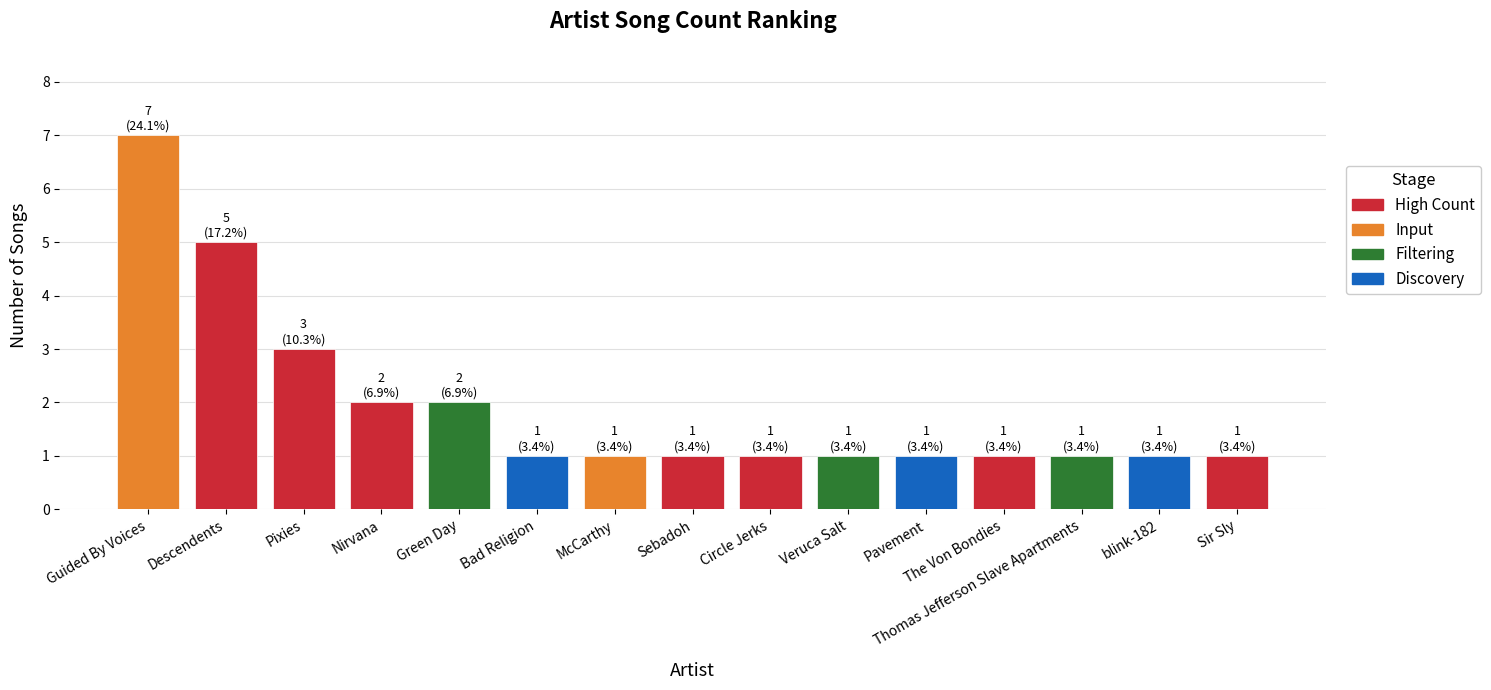

What is the label of the 1st bar from the right?

Sir Sly